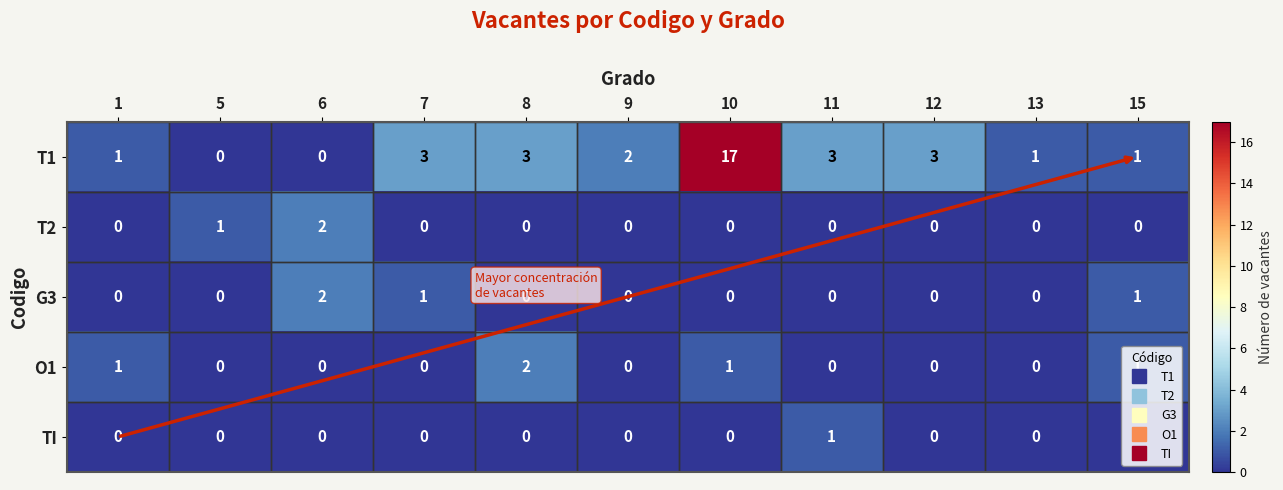

What is the greatest value displayed?

17